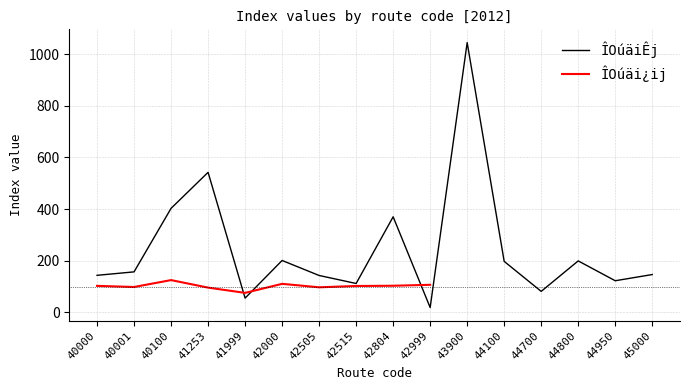

What is the sum of all values?

3936.6